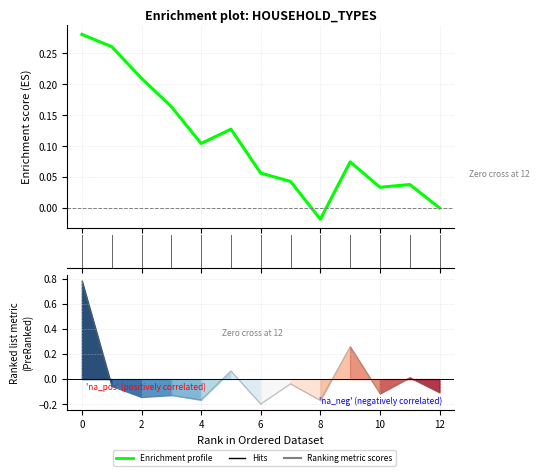

How many points are lower than both their immediate neighbors (excluding endpoints)?

5